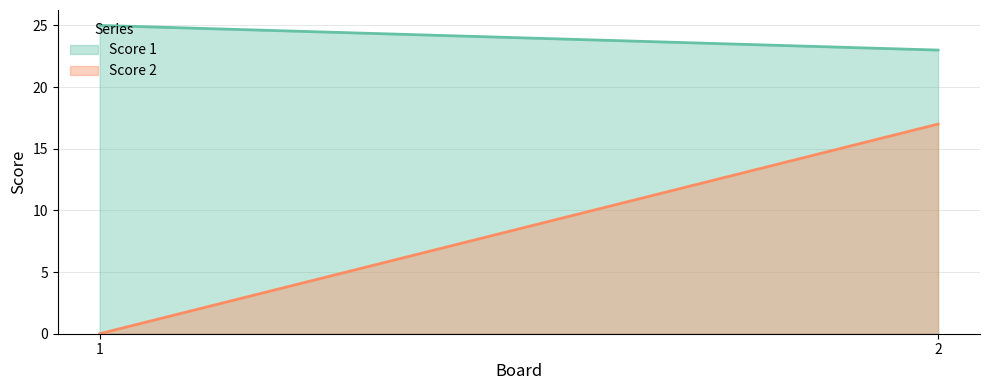

Reading left to right, what are all the values shown in this chart?

Score 1: 1=25	2=23
Score 2: 1=0	2=17